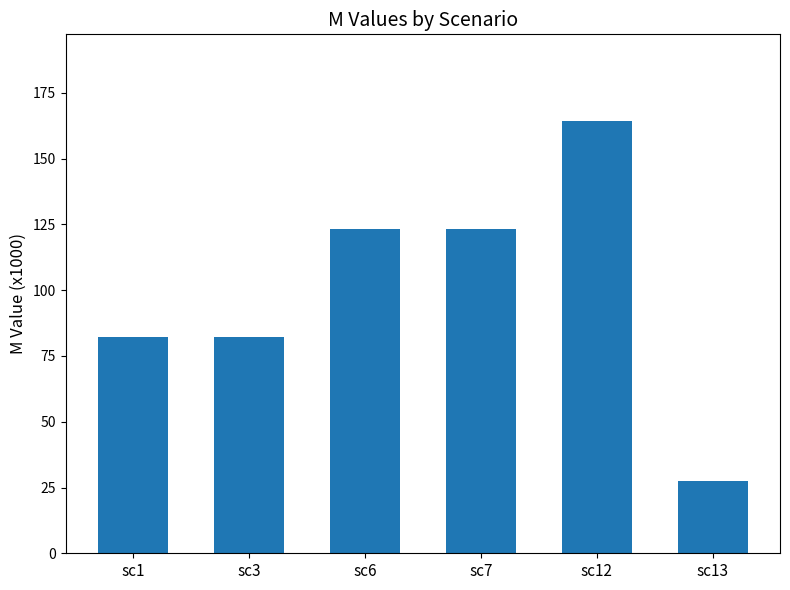

Approximately how many times larger is the value at sc13 compared to sc12?

0.2